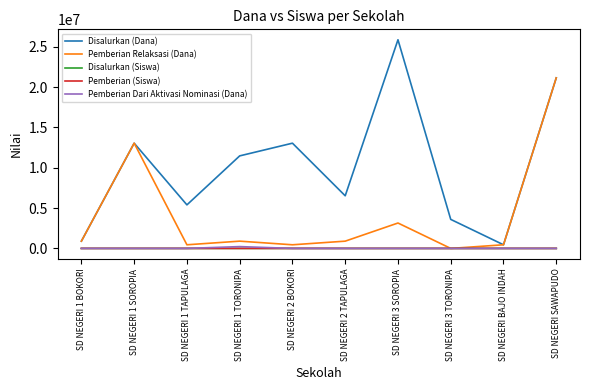

What is the spread (max minus min) of values at SD NEGERI 1 TORONIPA?

11474975